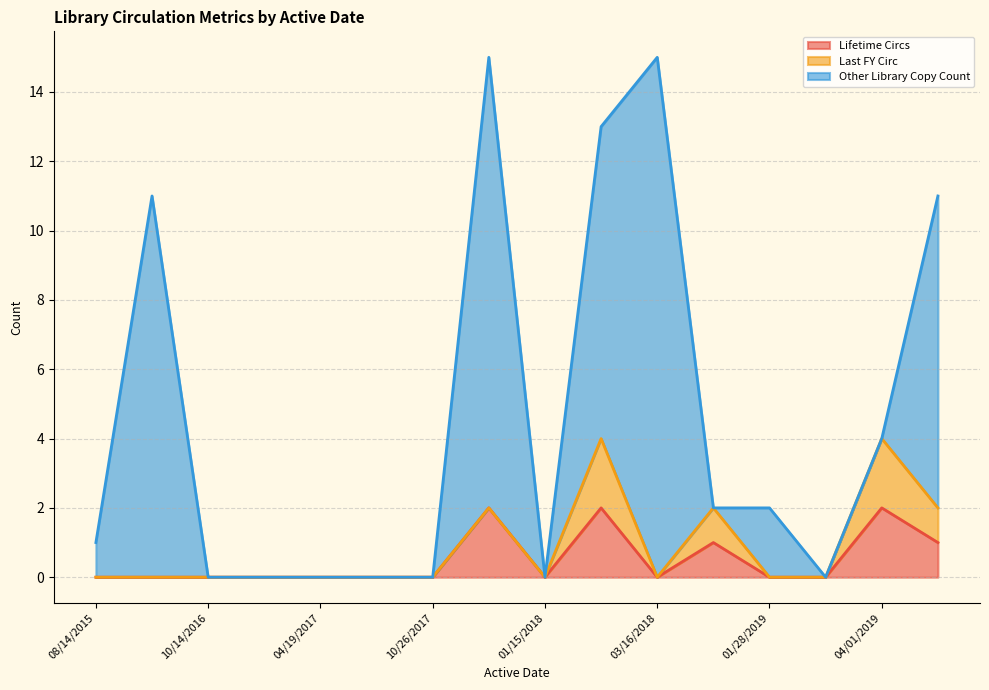

How many categories are shown in the chart?

16